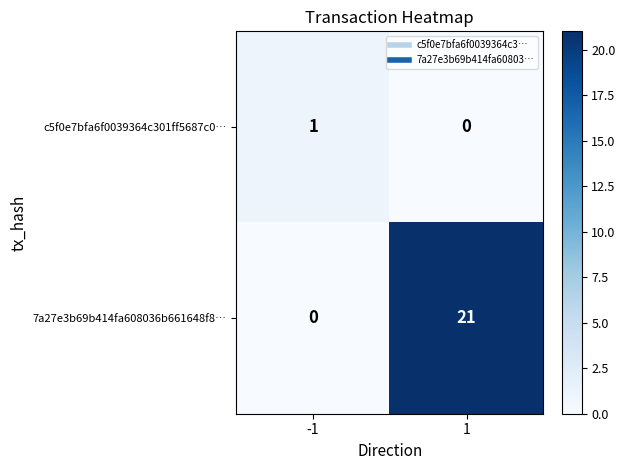

What is the greatest value displayed?

21